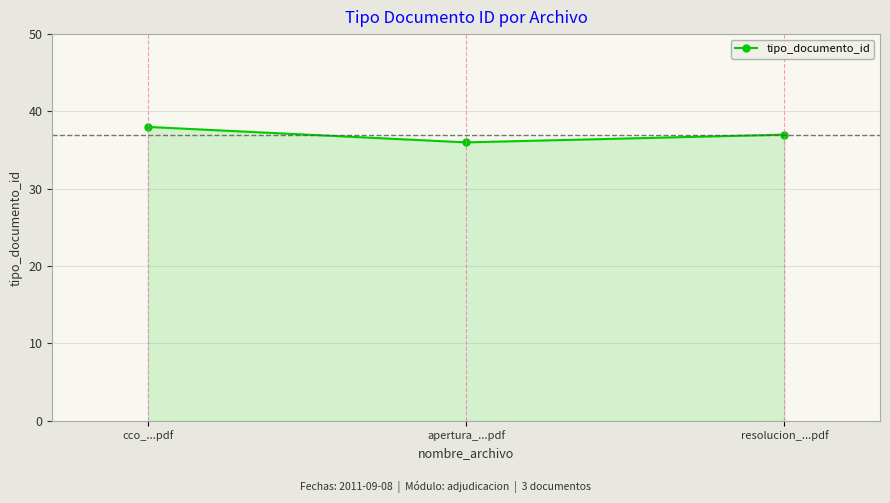

Count the number of categories in the chart.

3